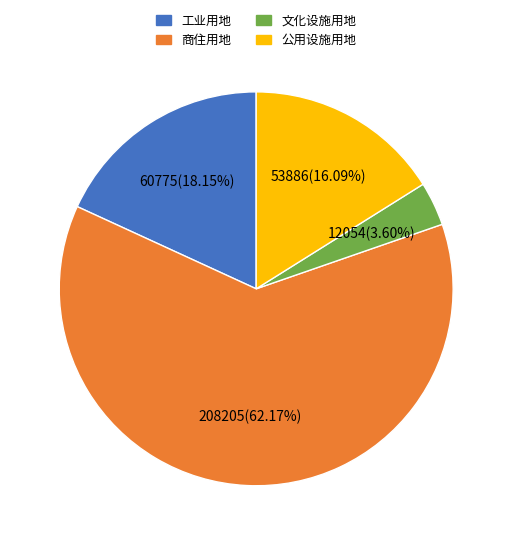

Which category accounts for the majority?

商住用地